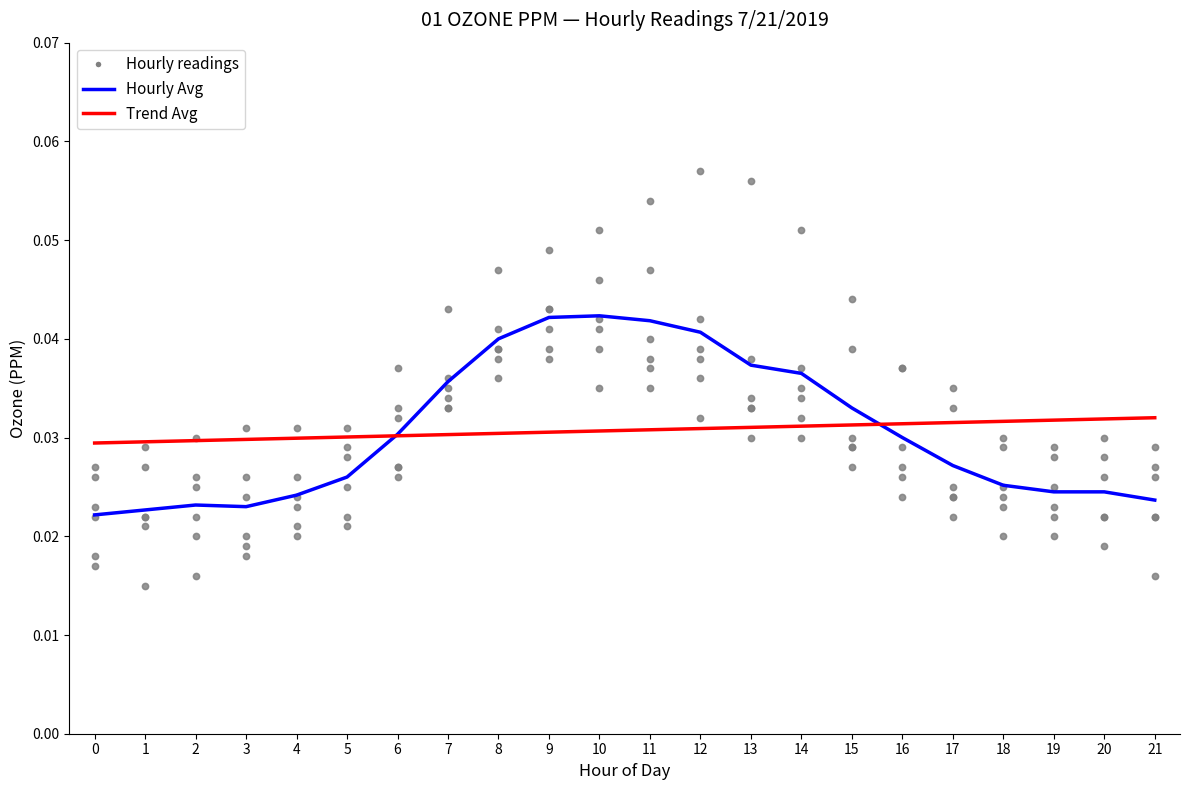

Which series has the largest total across all categories?

Hourly readings